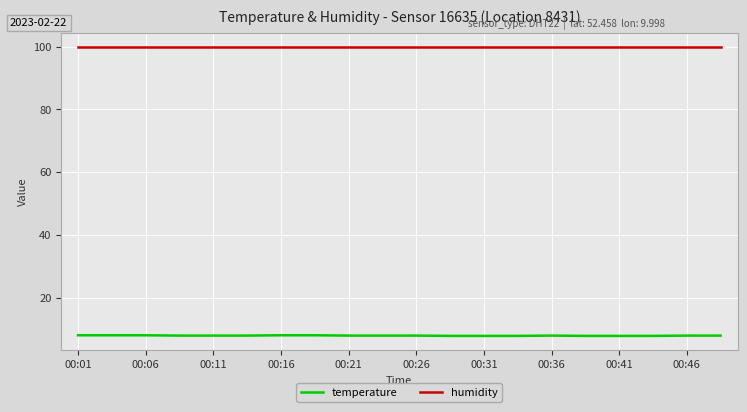

List the series in order of their overall mean, highest first.

humidity, temperature